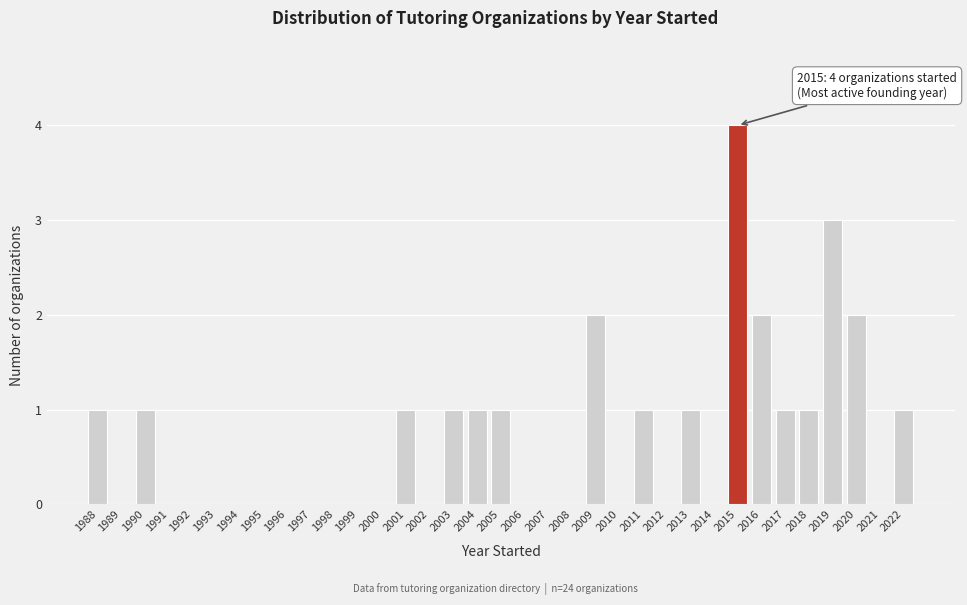

Over which range of the x-axis is the bar tallest?

2014.5 to 2015.5